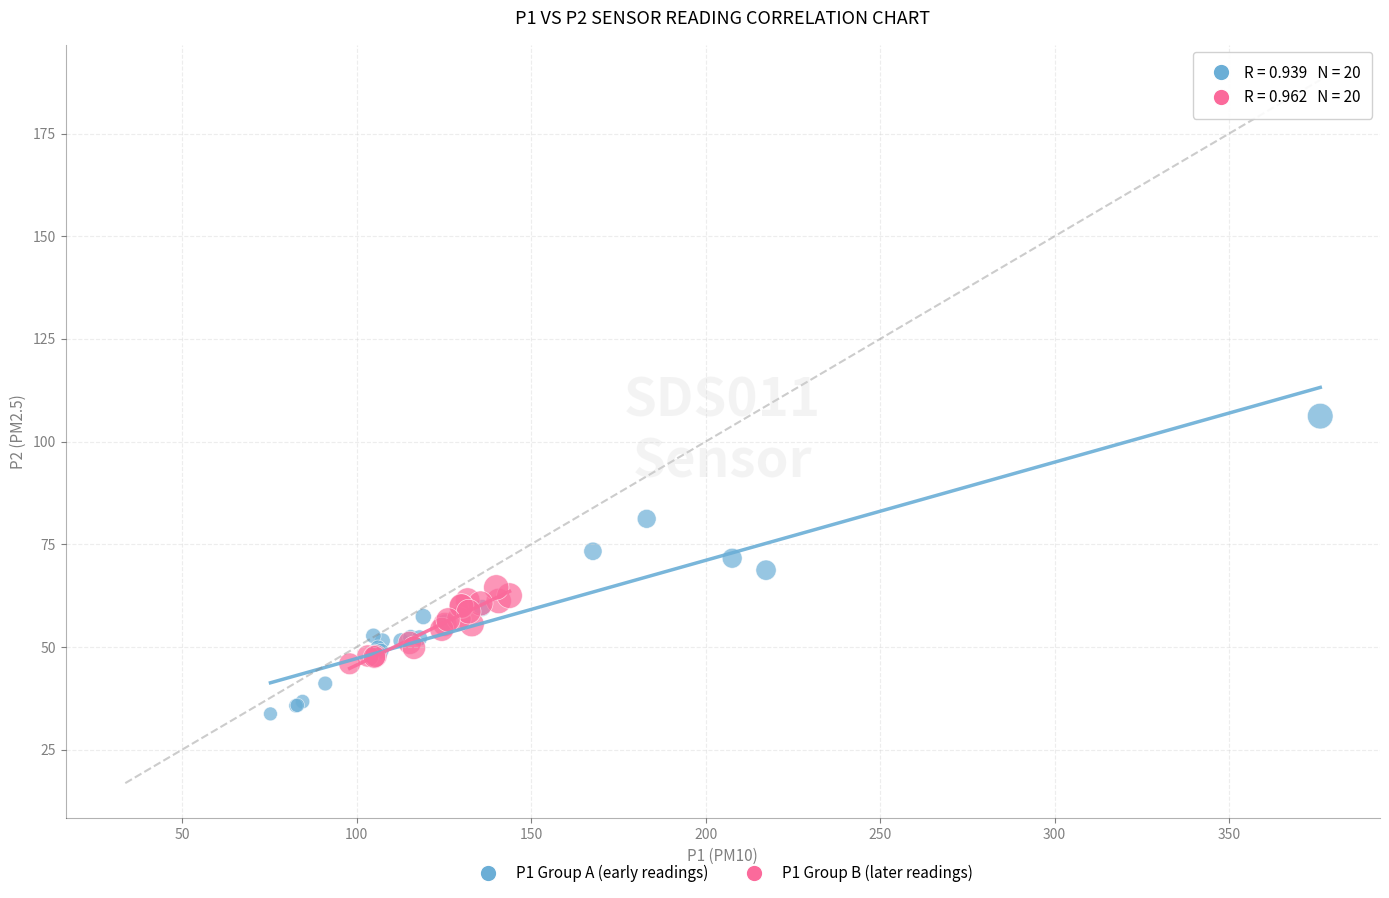

Which series contains the lowest Y value?

P1 Group A (early readings)